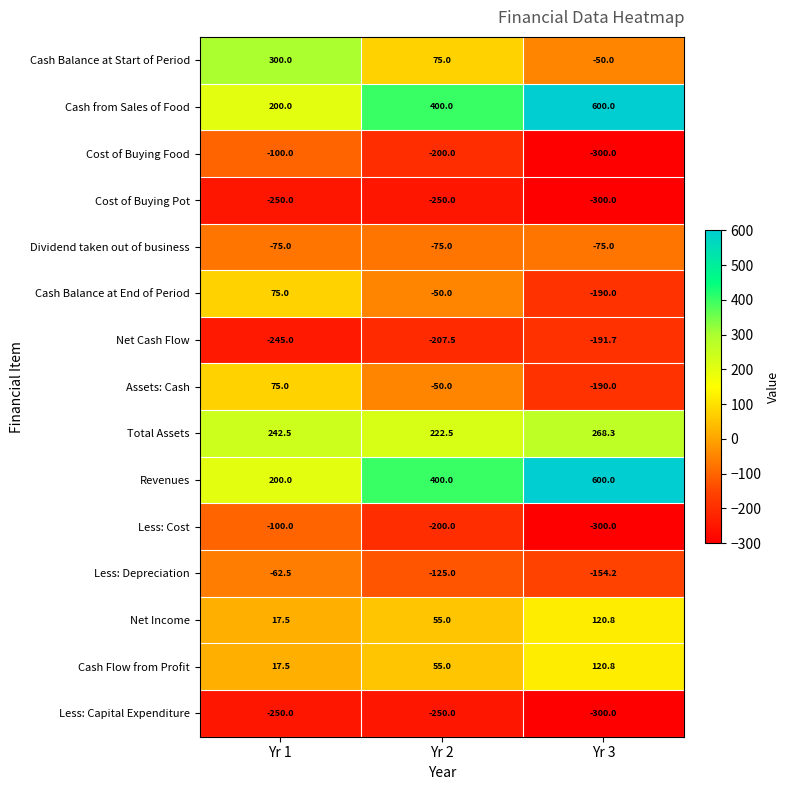

What is the difference between the highest and lowest values at Yr 2?

650.0